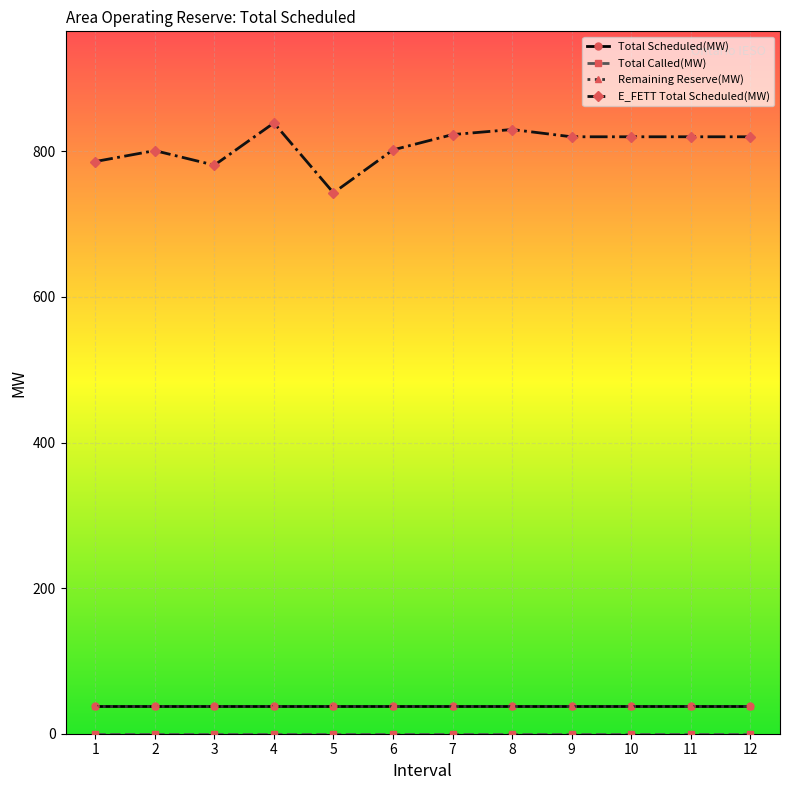

True or false: Remaining Reserve(MW) has a value of 58 at 9.

False